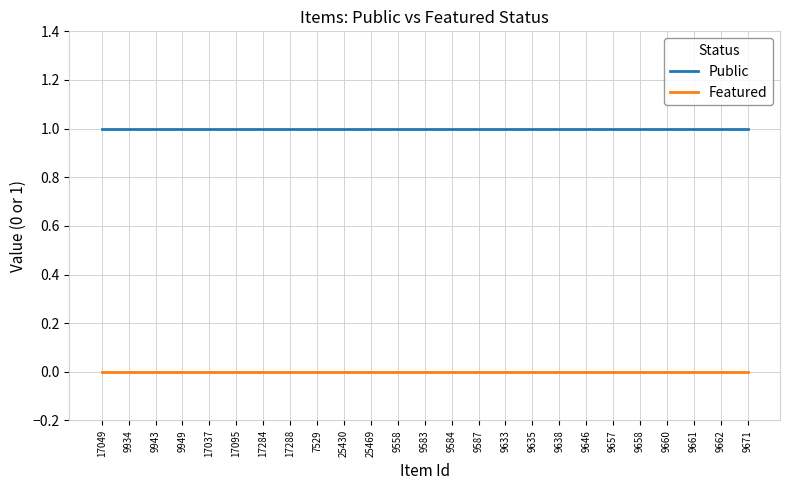

Reading left to right, list all the values displayed in this chart.

Public: 17049=1	9934=1	9943=1	9949=1	17037=1	17095=1	17284=1	17288=1	7529=1	25430=1	25469=1	9558=1	9583=1	9584=1	9587=1	9633=1	9635=1	9638=1	9646=1	9657=1	9658=1	9660=1	9661=1	9662=1	9671=1
Featured: 17049=0	9934=0	9943=0	9949=0	17037=0	17095=0	17284=0	17288=0	7529=0	25430=0	25469=0	9558=0	9583=0	9584=0	9587=0	9633=0	9635=0	9638=0	9646=0	9657=0	9658=0	9660=0	9661=0	9662=0	9671=0